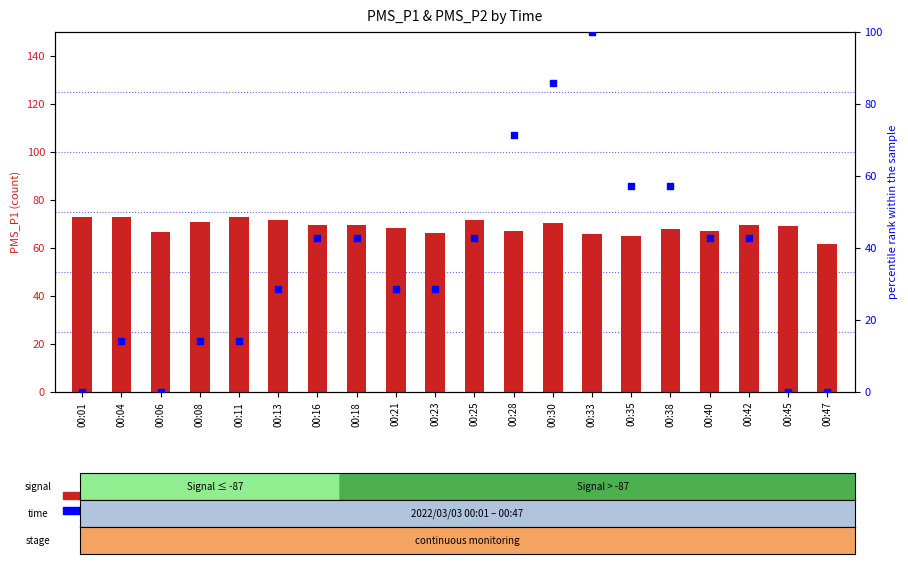

Which series reaches the minimum Y coordinate?

percentile rank within the sample